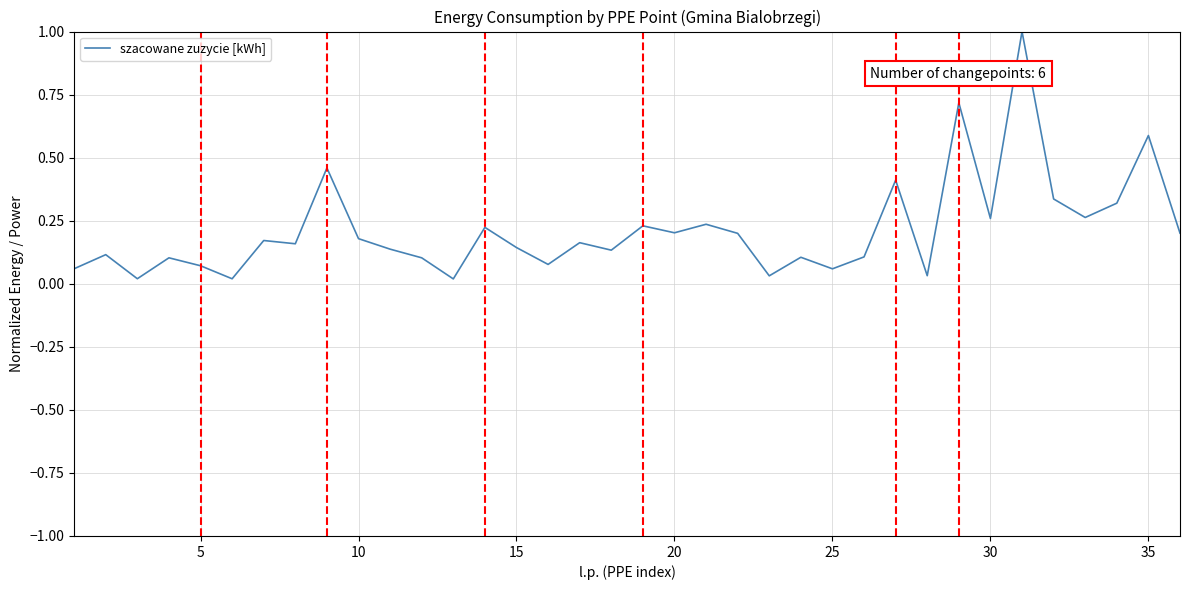

What is the difference between the maximum and minimum values?

1.0